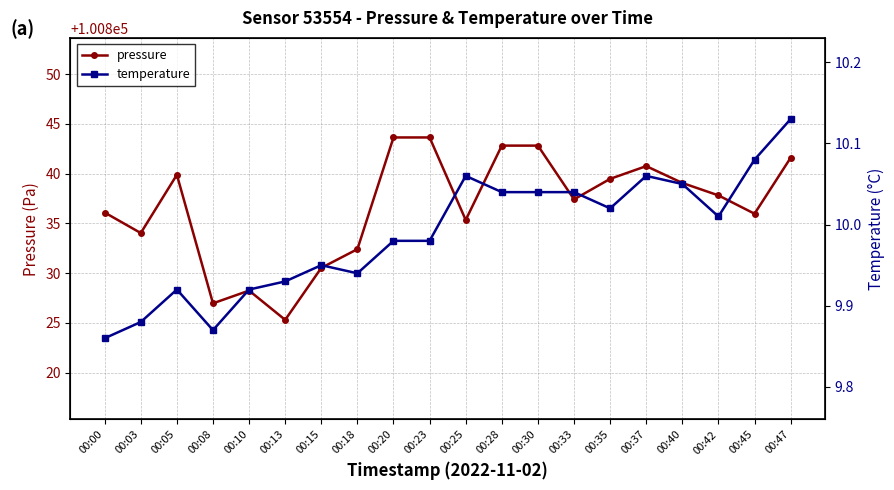

Reading left to right, what are all the values shown in this chart?

pressure: 100836.1	100834.0	100839.9	100827.0	100828.2	100825.3	100830.5	100832.4	100843.6	100843.6	100835.3	100842.8	100842.8	100837.4	100839.5	100840.8	100839.1	100837.8	100836.0	100841.6
temperature: 9.9	9.9	9.9	9.9	9.9	9.9	9.9	9.9	10.0	10.0	10.1	10.0	10.0	10.0	10.0	10.1	10.1	10.0	10.1	10.1